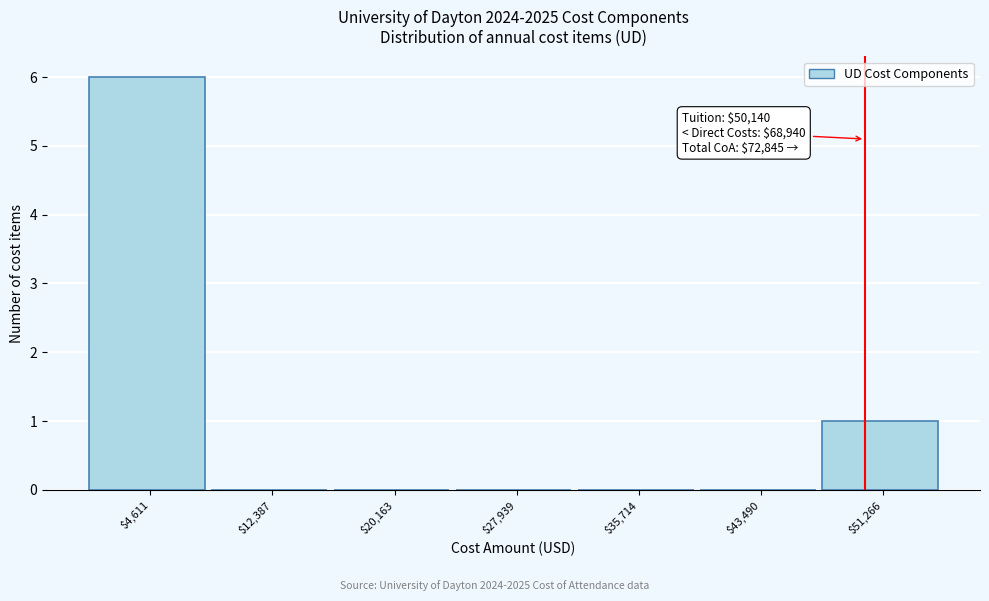

Over which range of the x-axis is the bar tallest?

1000 to 8000